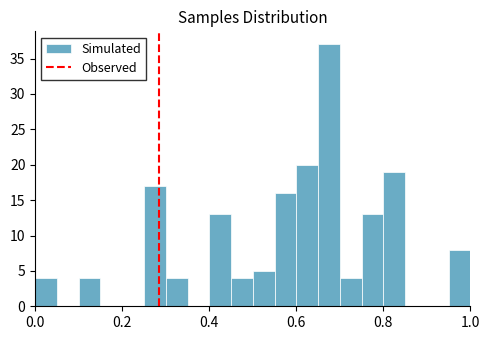

Read against the x-axis, roughly where is the centre of the tallest bar?

0.68